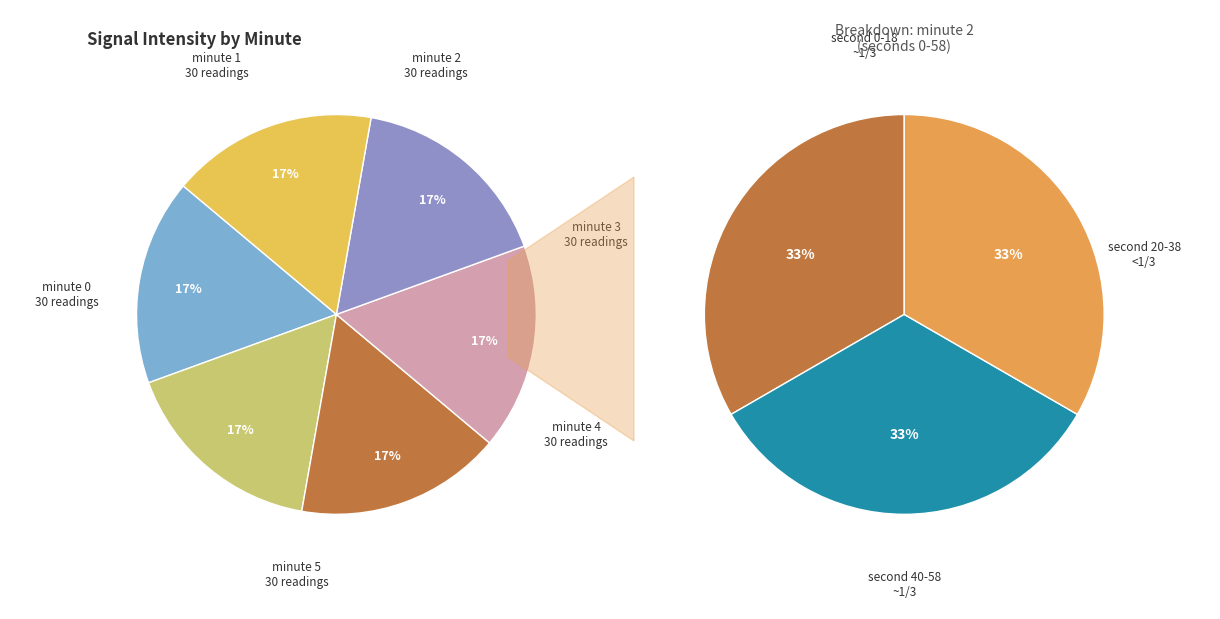

Which category has the biggest portion of the pie?

minute 0